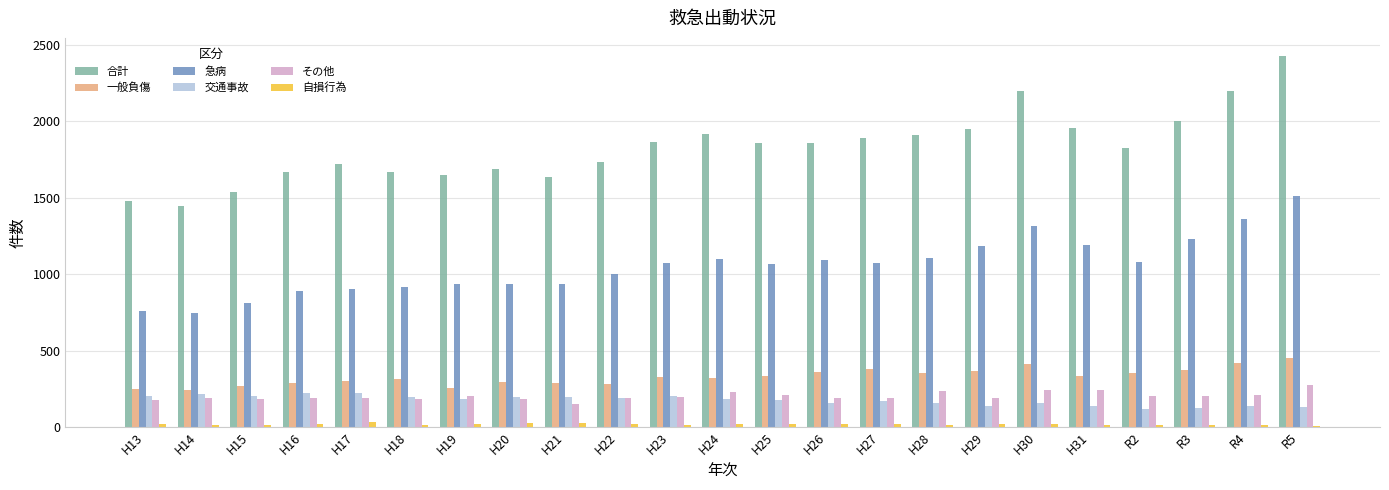

The value of 一般負傷 at H21 is 287. True or false?

True